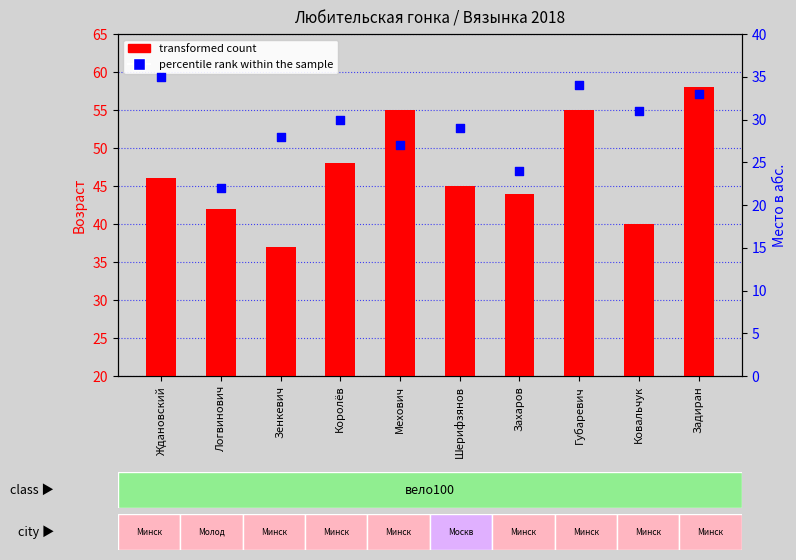

Is the value of transformed count at Шерифзянов greater than the value of percentile rank within the sample at Задиран?

Yes